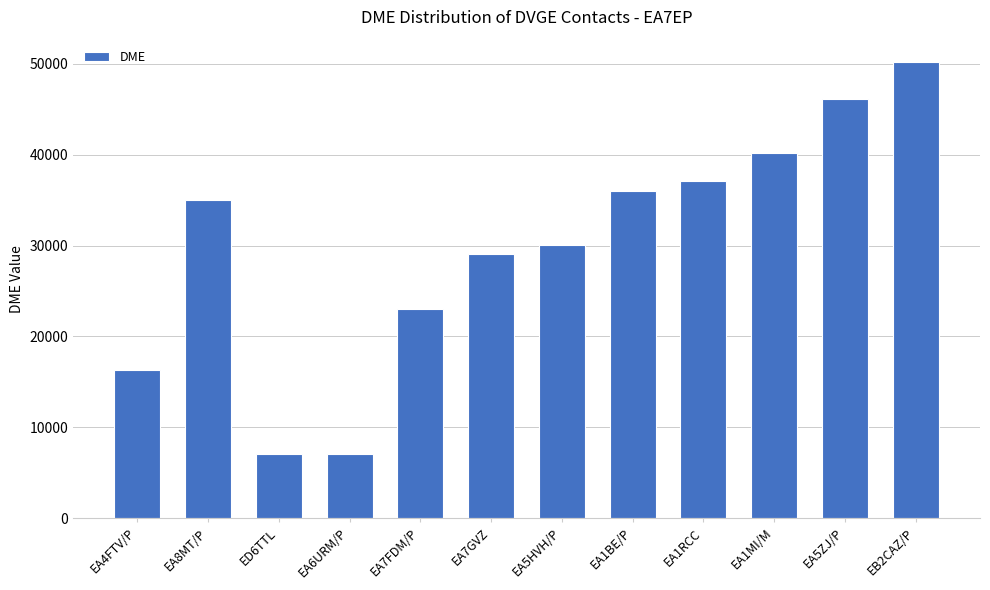

How many data points are less than 35002?

6